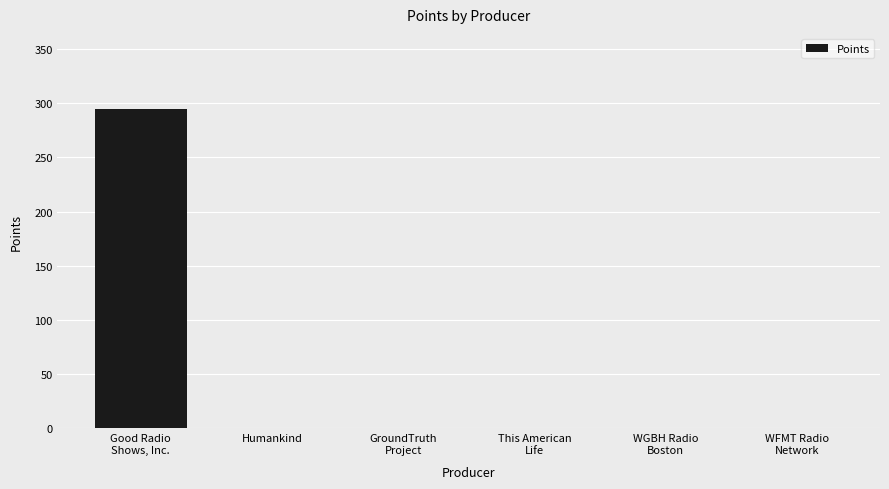

Count the number of values greater than 0.

1